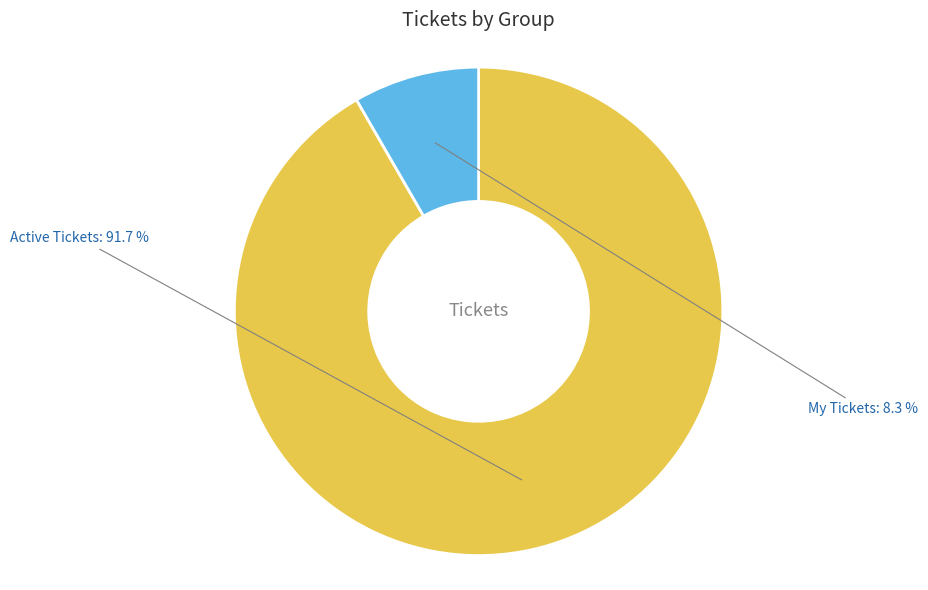

Does any single category account for the majority?

Yes